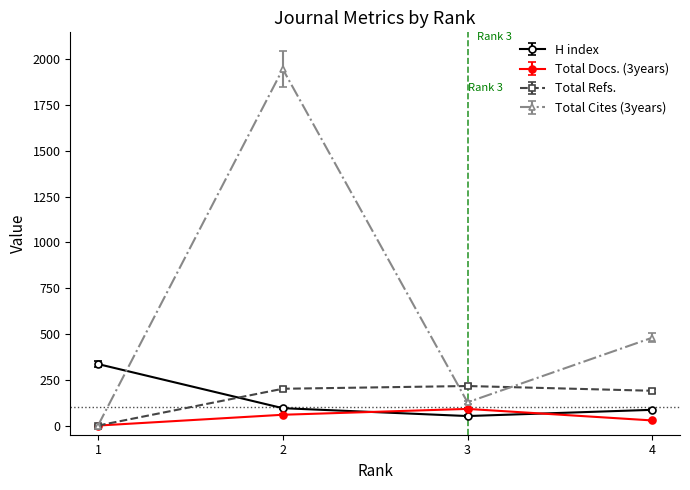

Which series has the largest total across all categories?

Total Cites (3years)